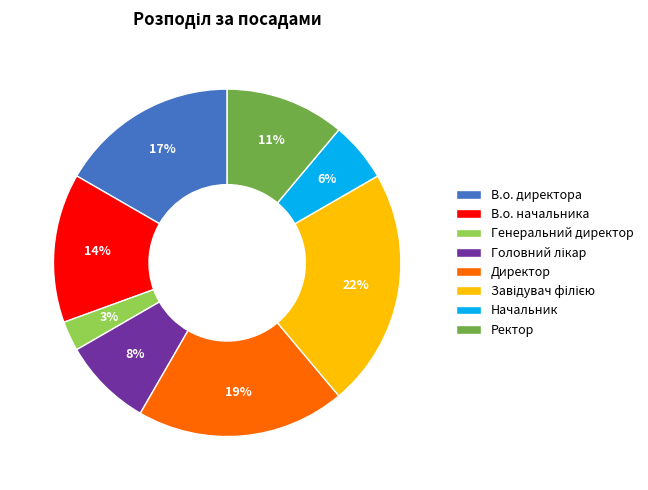

To the nearest percent, what is the average slice percentage?

12%